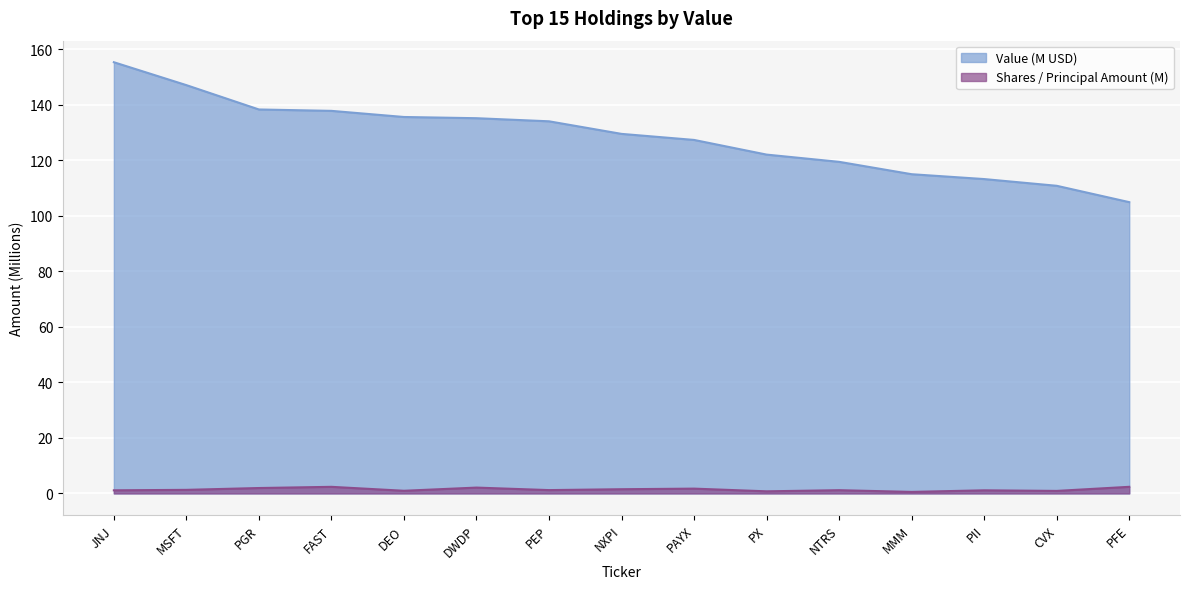

How many lines are shown in the chart?

2